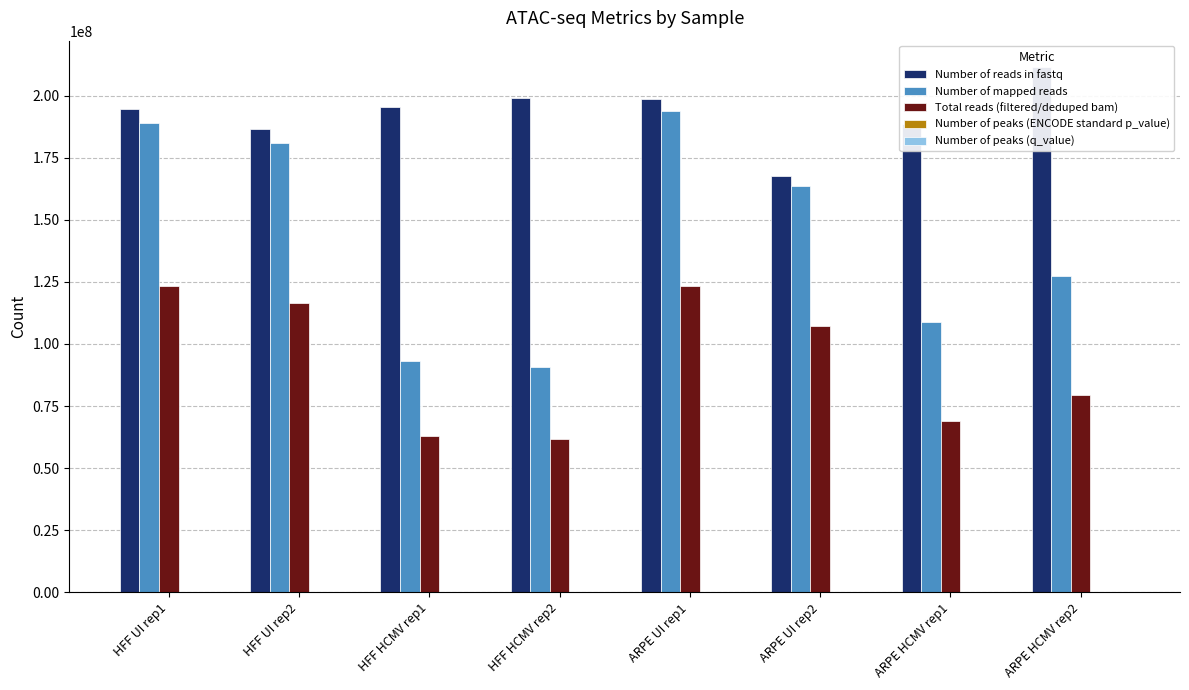

Rank the categories by Number of peaks (q_value) value from highest to lowest.

HFF HCMV rep1, HFF HCMV rep2, HFF UI rep1, HFF UI rep2, ARPE UI rep1, ARPE UI rep2, ARPE HCMV rep2, ARPE HCMV rep1